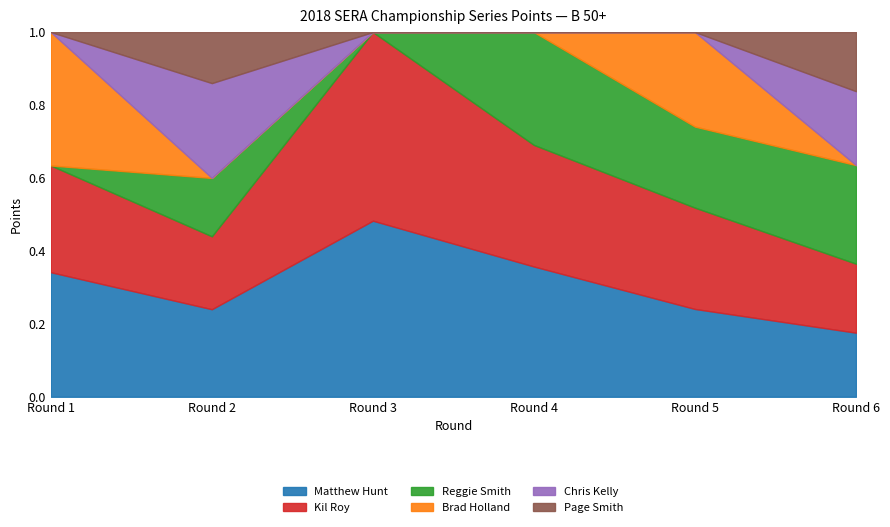

True or false: Page Smith and Chris Kelly intersect in this chart.

False